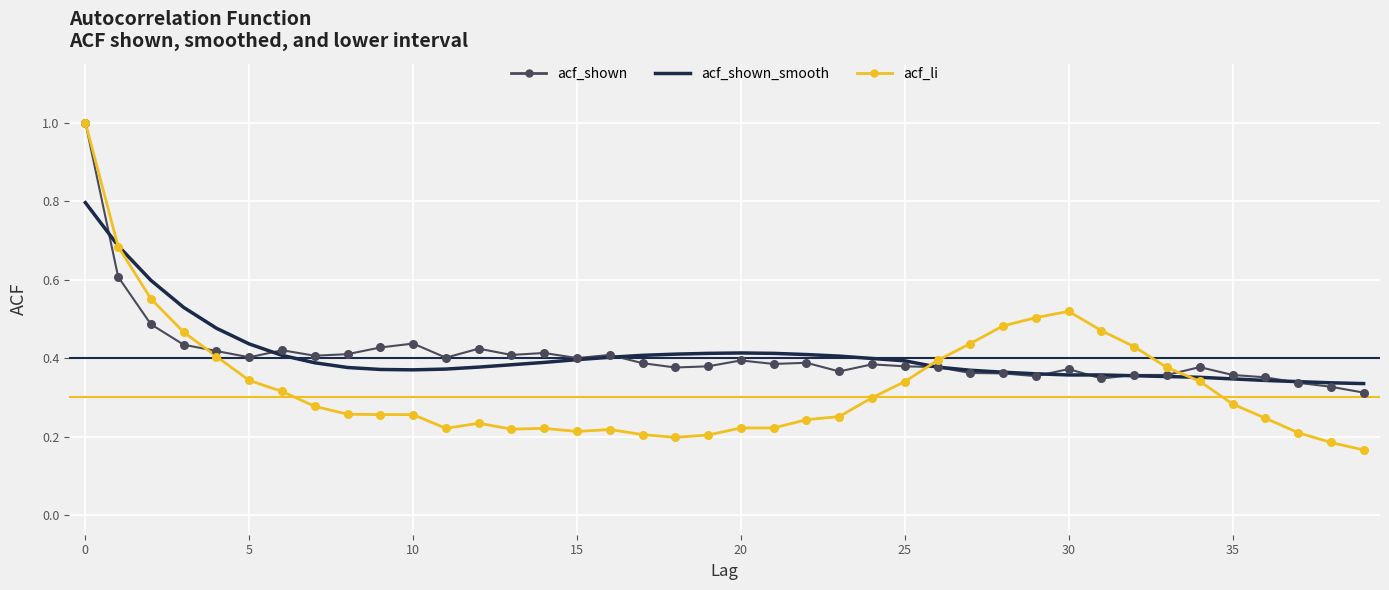

What is the highest value of the acf_shown_smooth series?

0.8